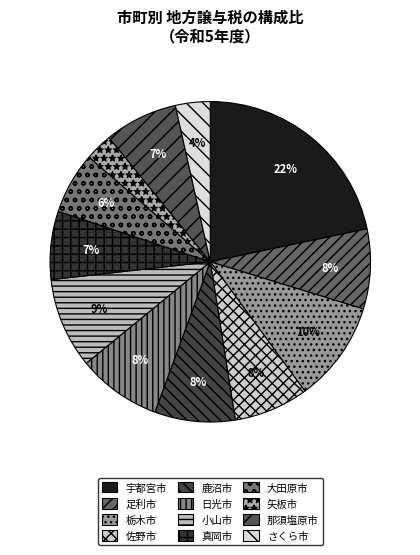

What is the change in value from 宇都宮市 to 佐野市?

-880592